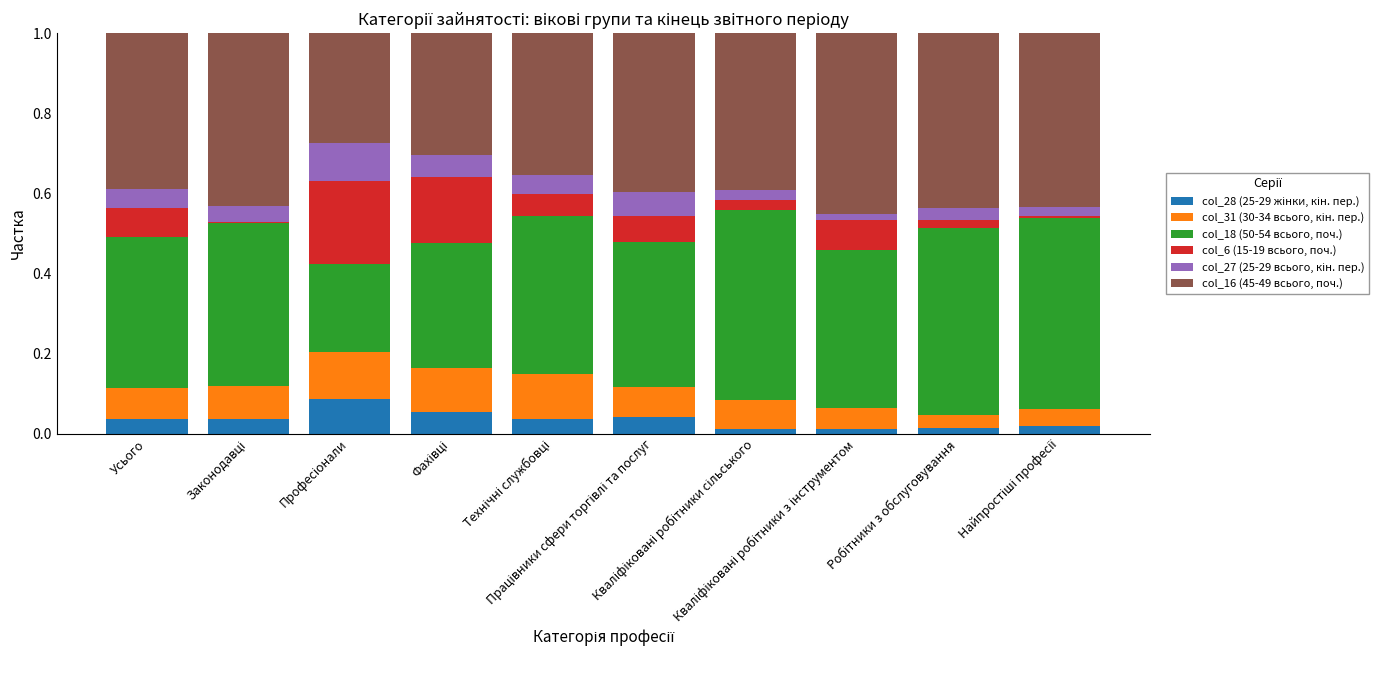

How many categories are shown in the chart?

10